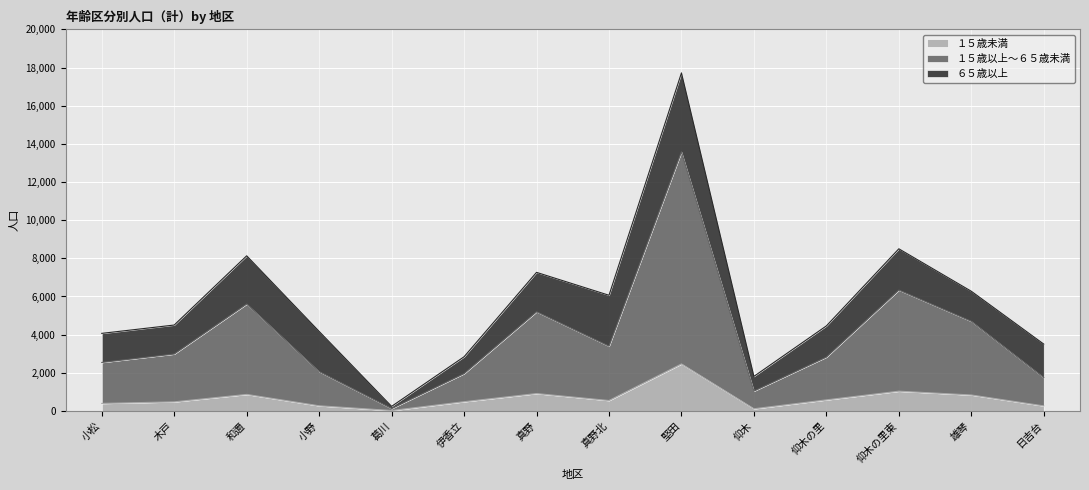

What is the total value across all series at 伊香立?

2841